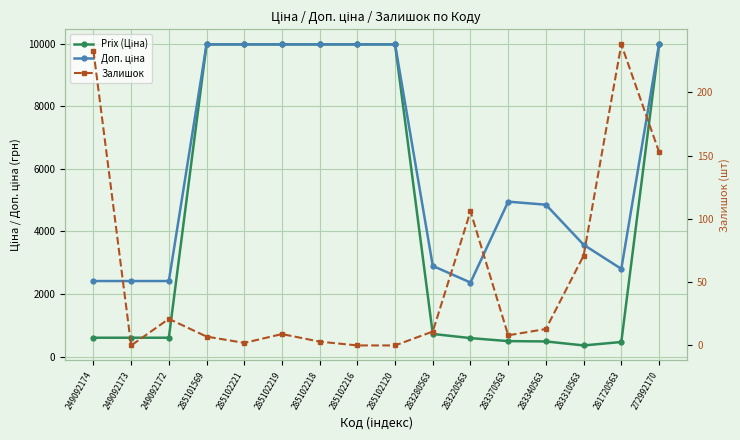

What is the spread (max minus min) of values at 285102219?

9966.0